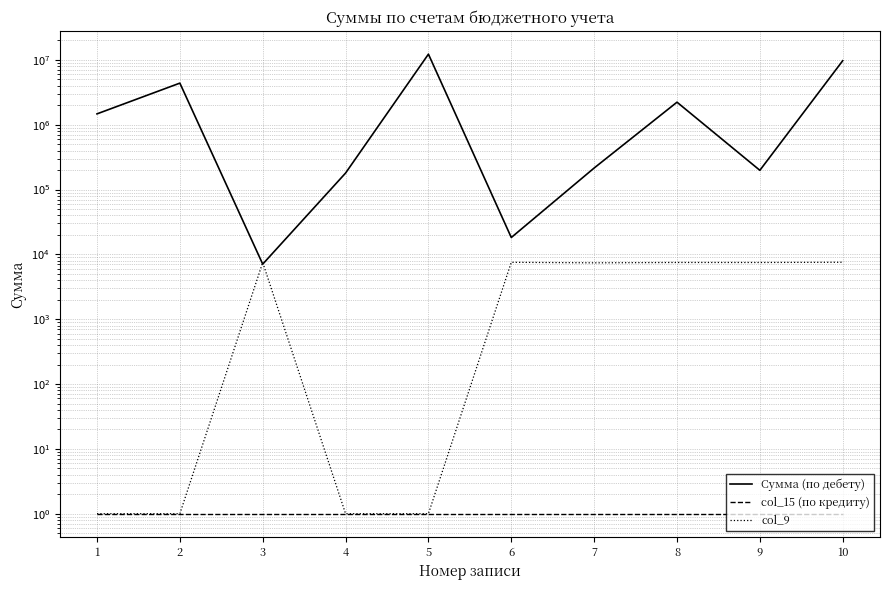

Which series has the largest total across all categories?

Сумма (по дебету)